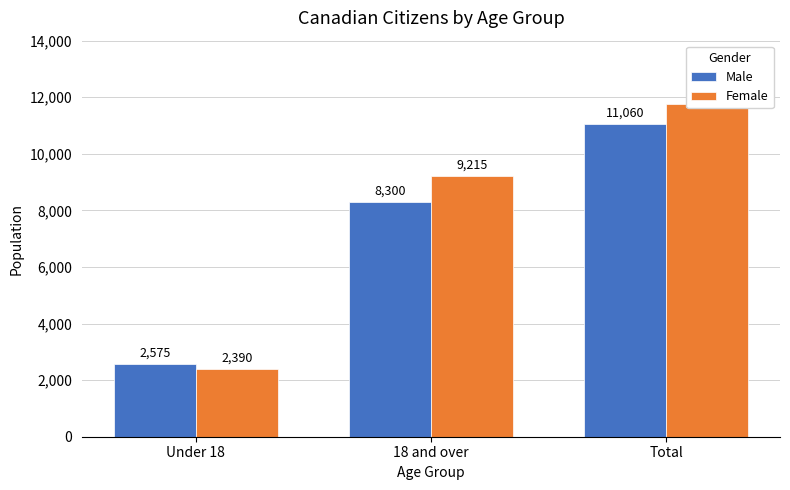

How many categories are shown in the chart?

3